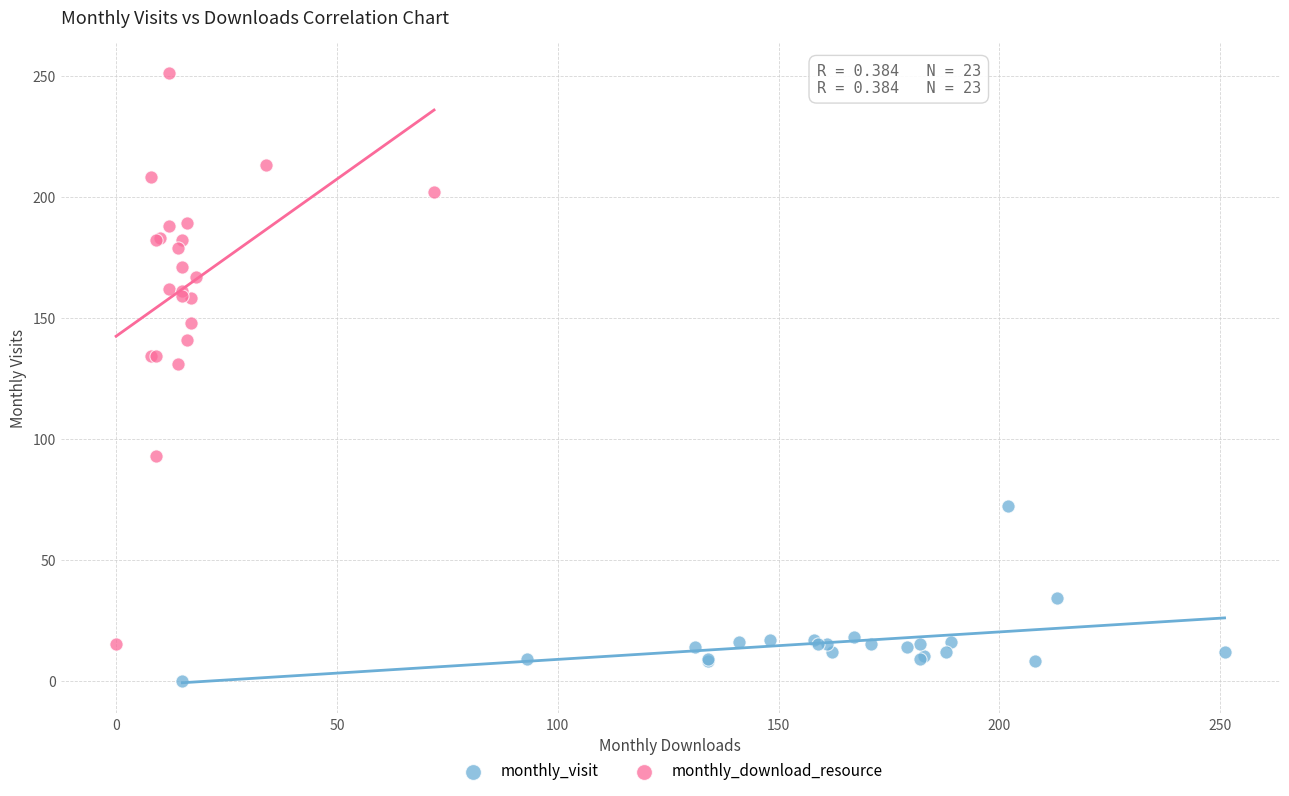

Which series reaches the minimum Y coordinate?

monthly_visit